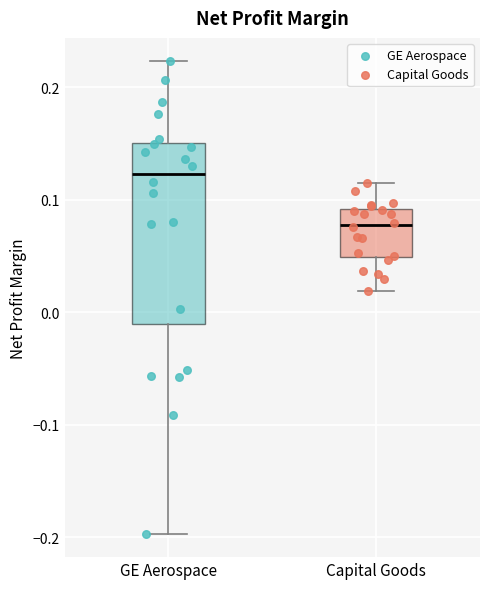

Comparing the boxes themselves (not the whiskers), which one is the tallest?

GE Aerospace